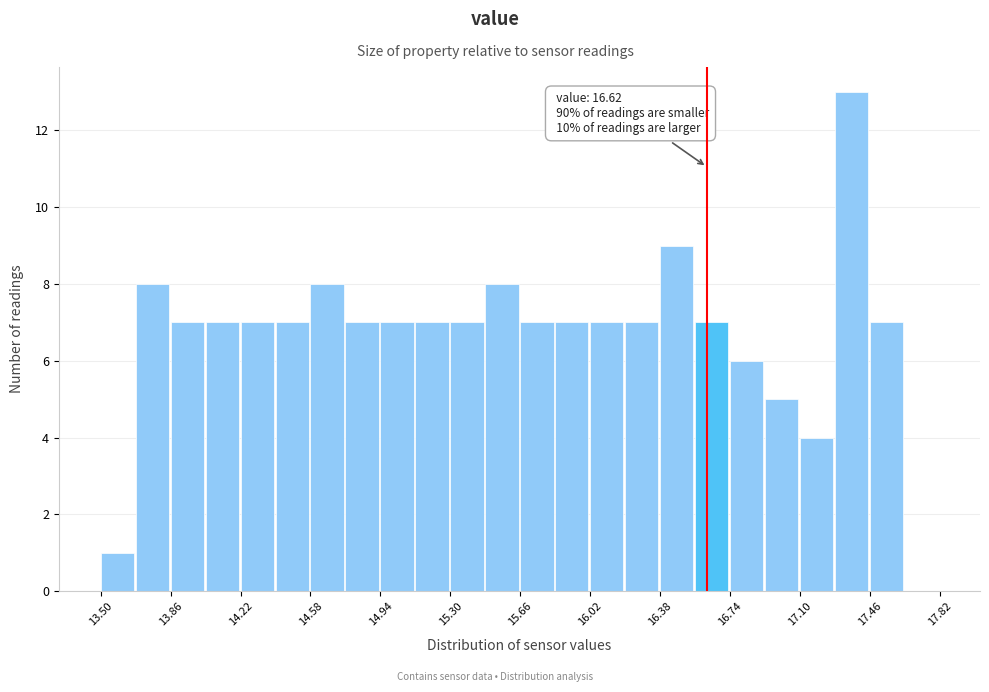

Around what value on the x-axis is the tallest bar? Give the approximate position of its centre, as read against the axis.

17.35